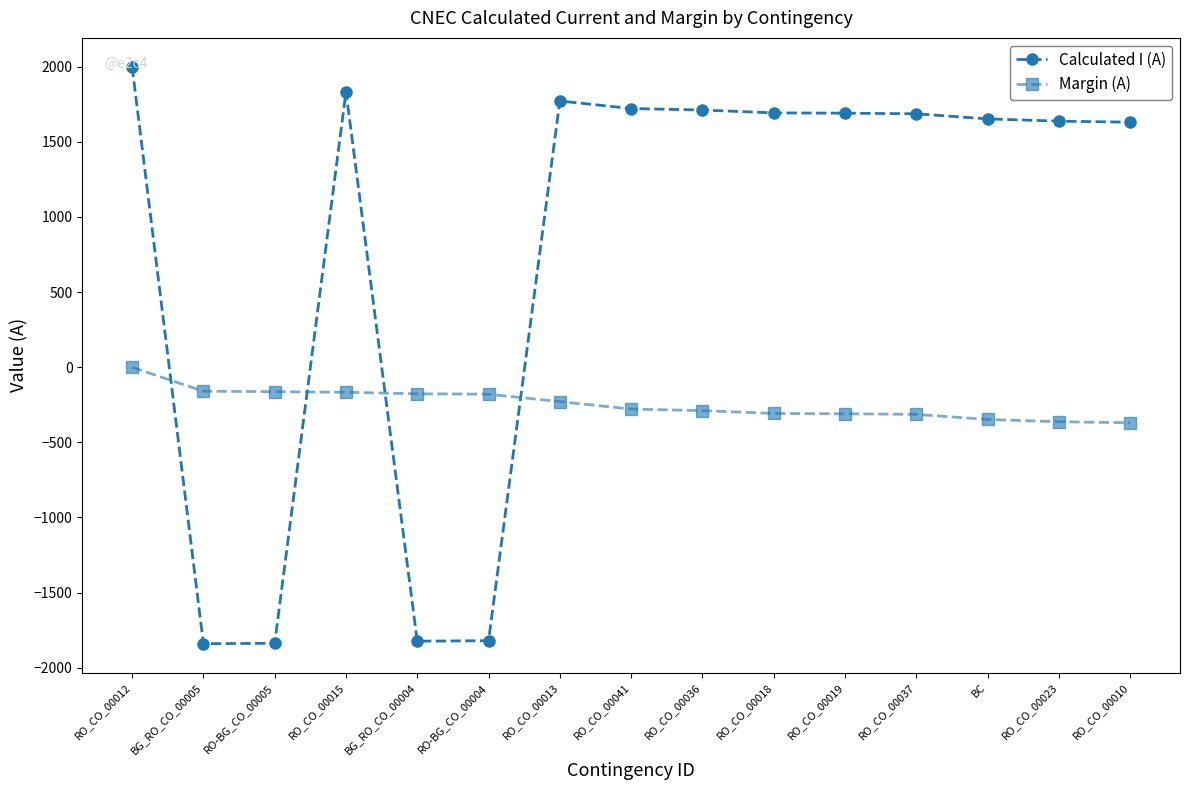

What is the label of the 9th point from the right?

RO_CO_00013